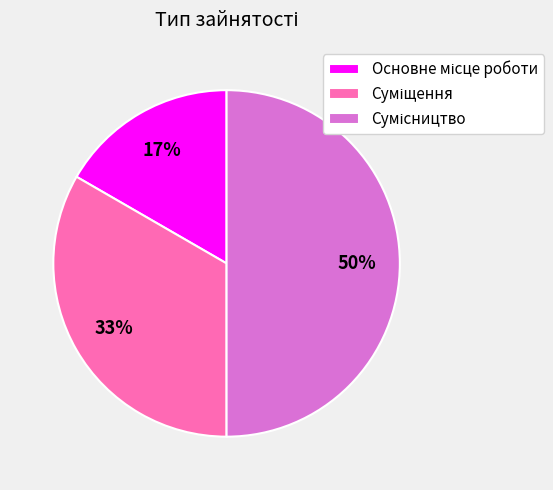

To the nearest percent, what is the average slice percentage?

33%